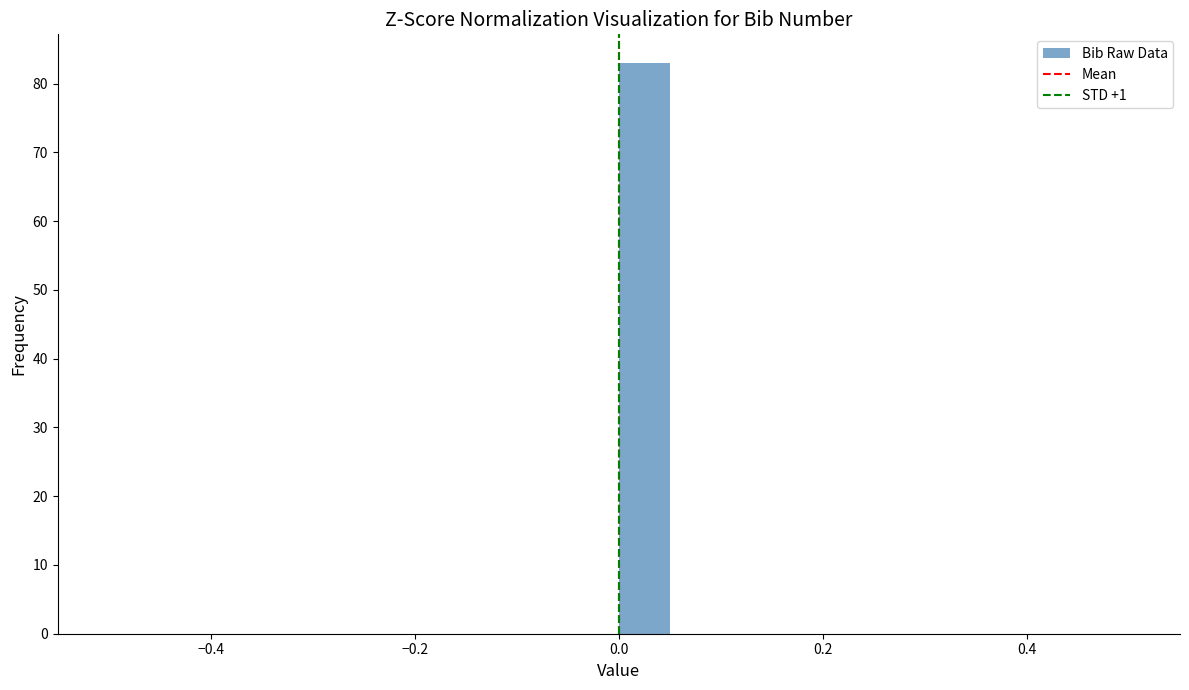

Read against the x-axis, roughly where is the centre of the tallest bar?

0.02